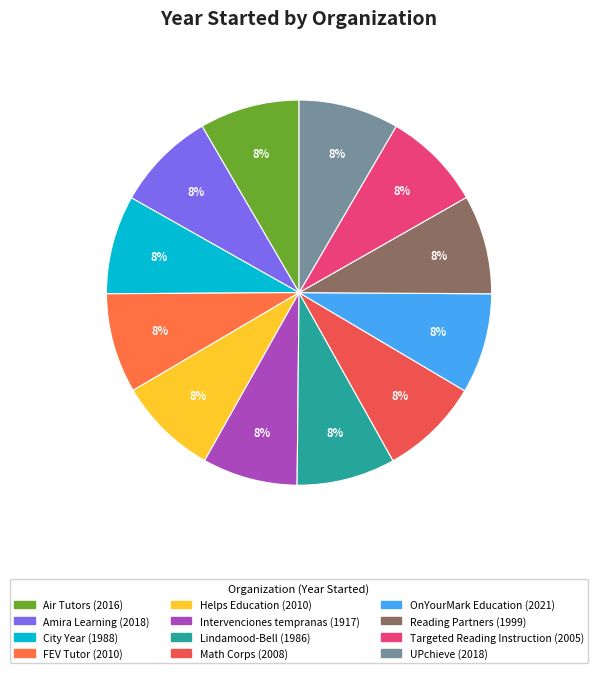

Approximately how many times larger is the value at FEV Tutor compared to Math Corps?

1.0